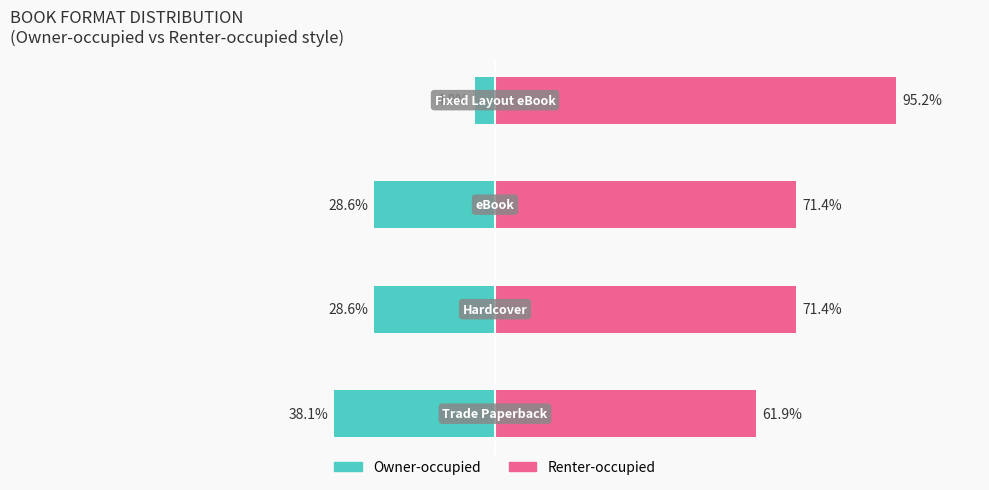

What is the sum of all Owner-occupied values?

-100.1